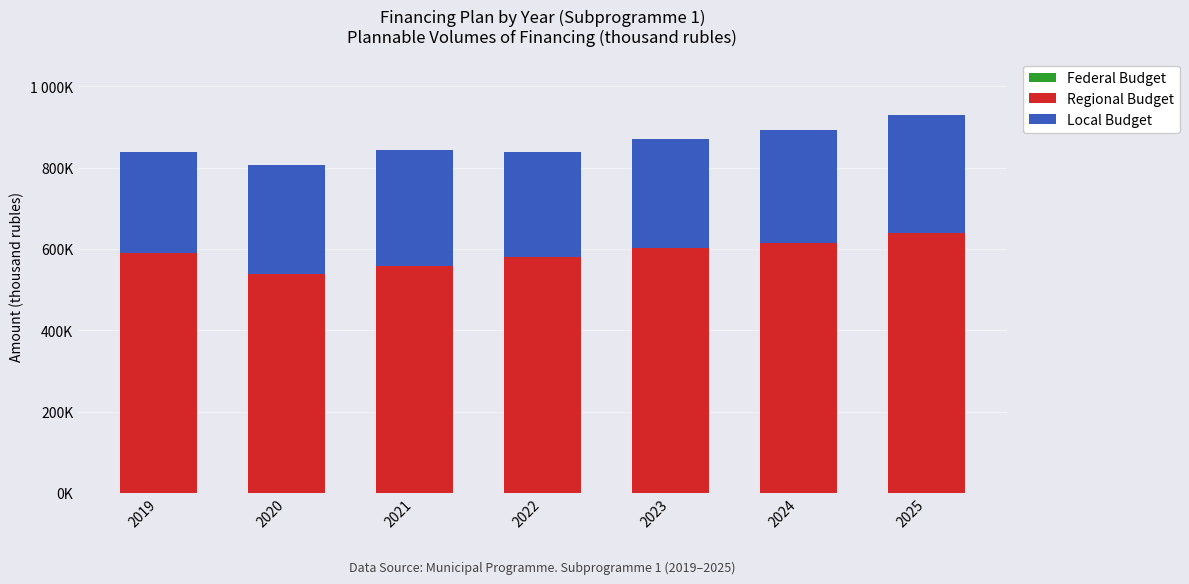

Does the chart contain stacked bars?

Yes